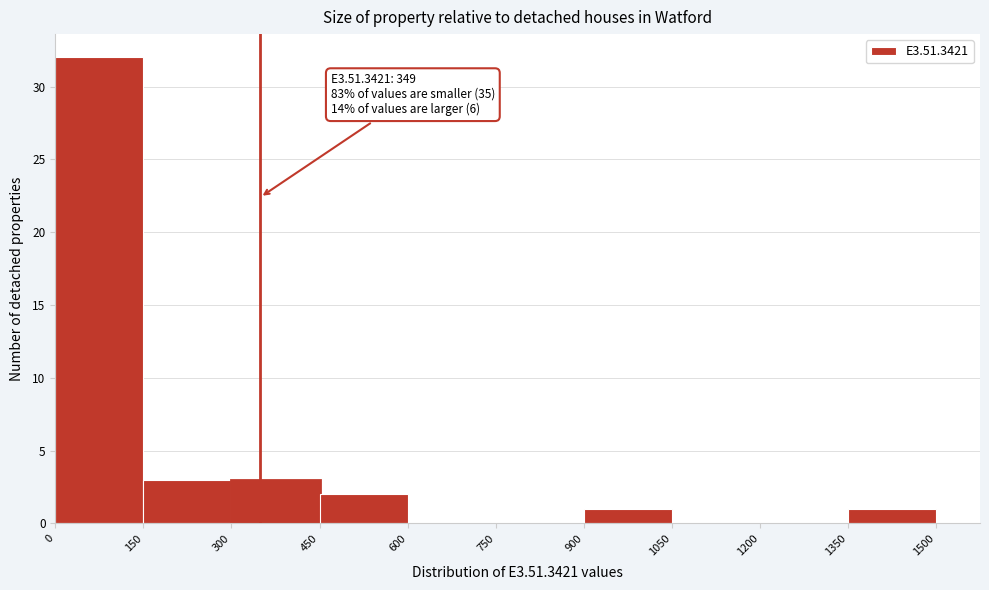

Which range on the x-axis has the tallest bar?

0 to 150